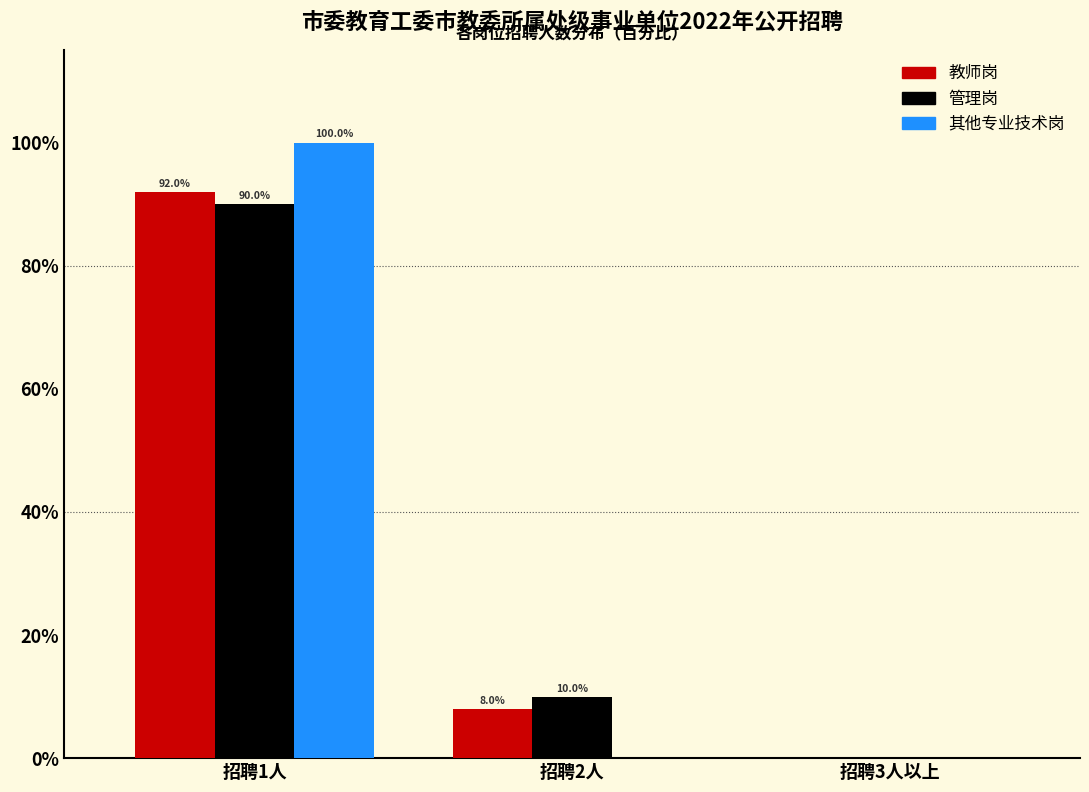

Reading left to right, what are all the values shown in this chart?

教师岗: 招聘1人=92	招聘2人=8	招聘3人以上=0
管理岗: 招聘1人=90	招聘2人=10	招聘3人以上=0
其他专业技术岗: 招聘1人=100	招聘2人=0	招聘3人以上=0